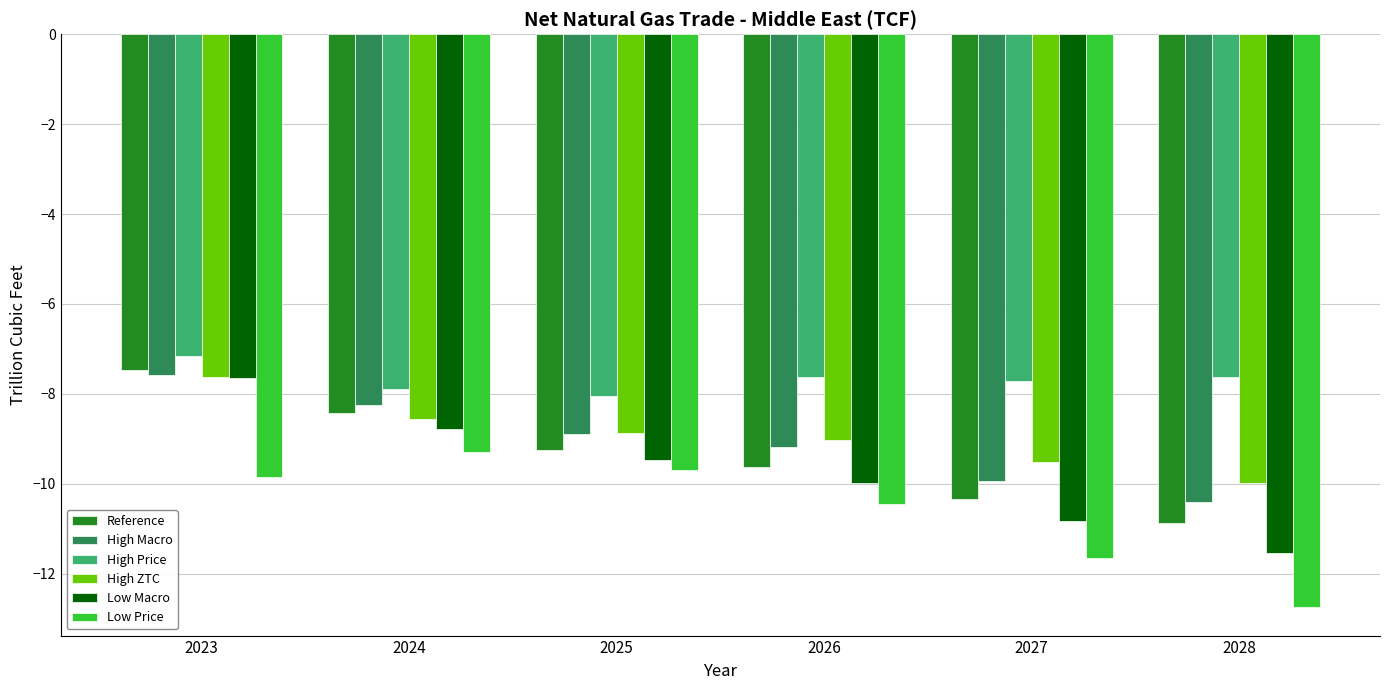

What is the sum of the Low Macro values at 2027 and 2026?

-20.8